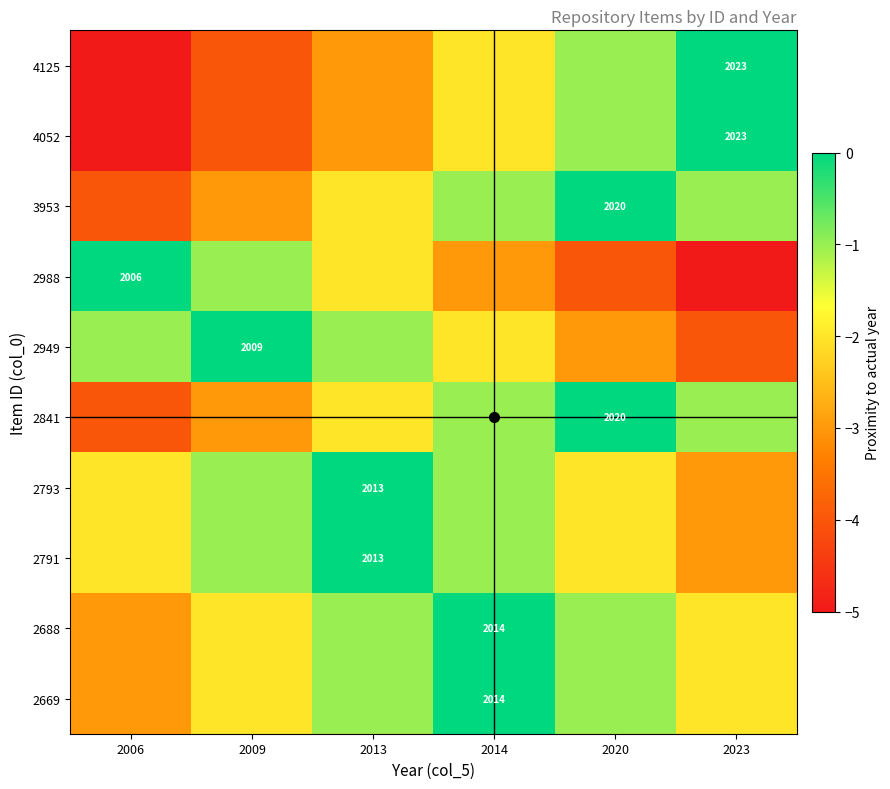

Which has a higher value, 2006 or 2023?

2023